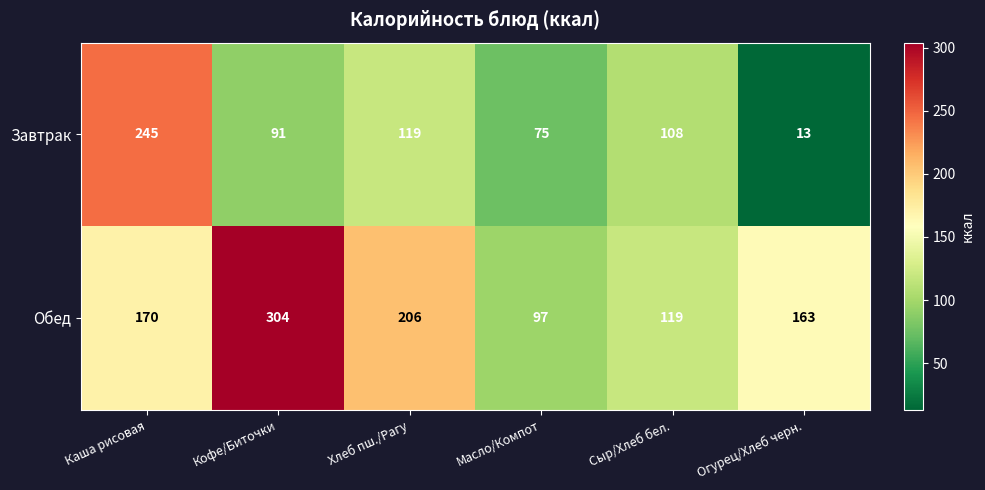

True or false: Обед has a value of 119 at Сыр/Хлеб бел..

True